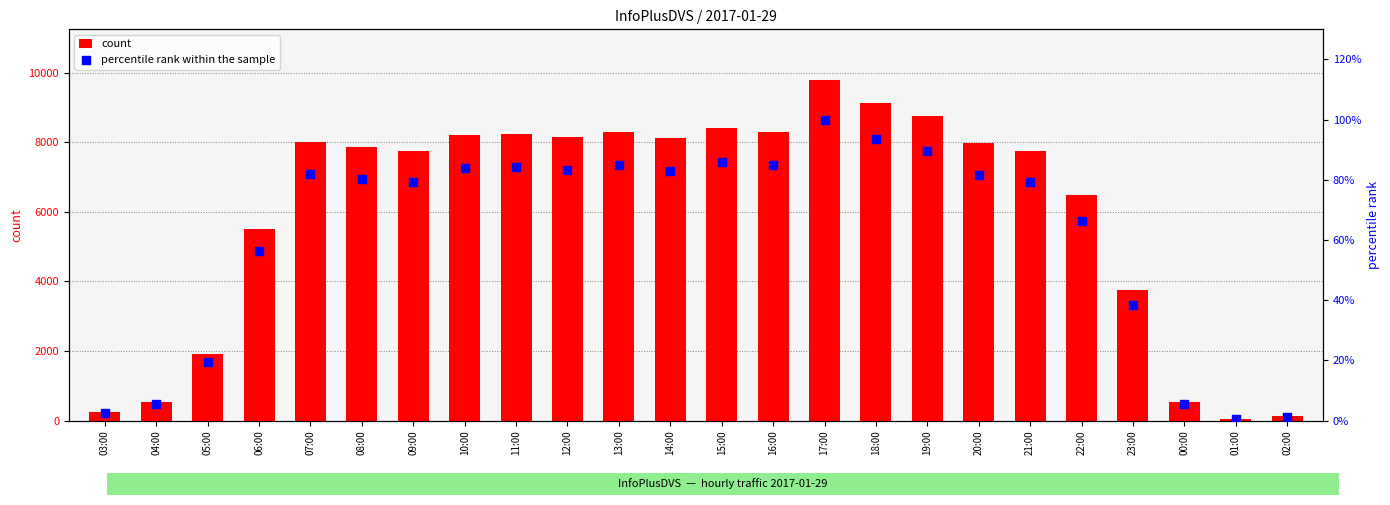

At which category is the sum across all series the highest?

17:00